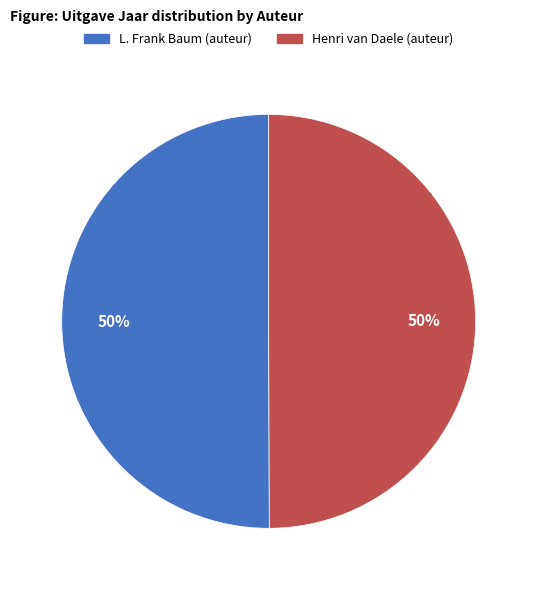

The Henri van Daele (auteur) slice represents 44% of the pie. True or false?

False